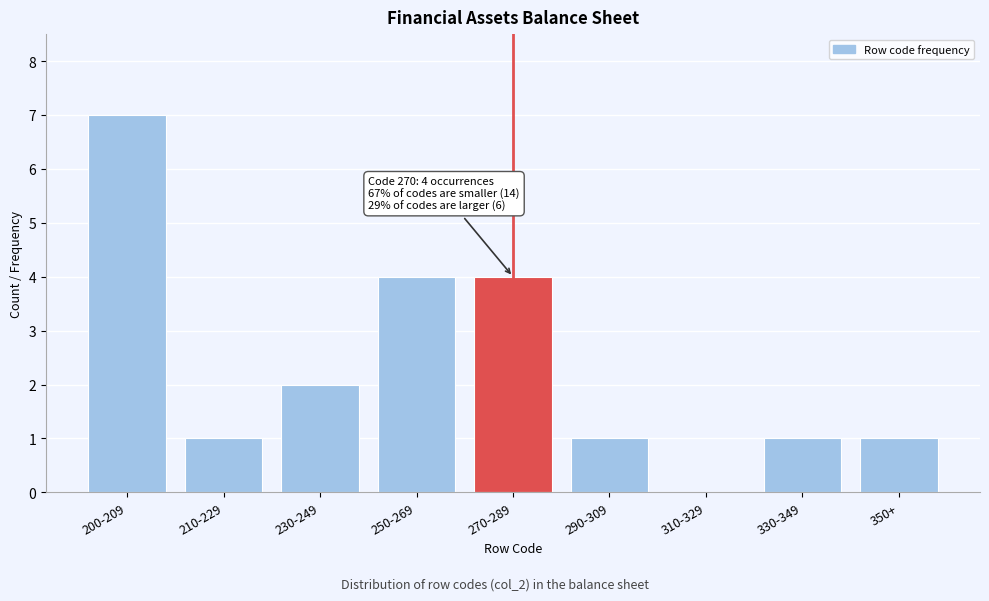

Reading left to right, list all the values displayed in this chart.

200-209=7	210-229=1	230-249=2	250-269=4	270-289=4	290-309=1	310-329=0	330-349=1	350+=1